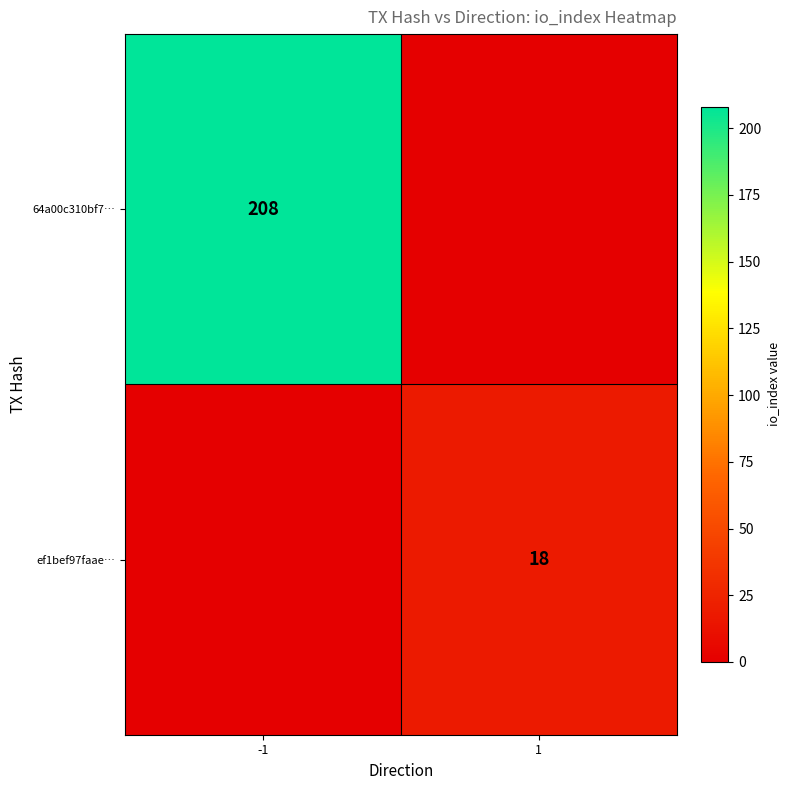

What is the difference between the highest and lowest values at 1?

18